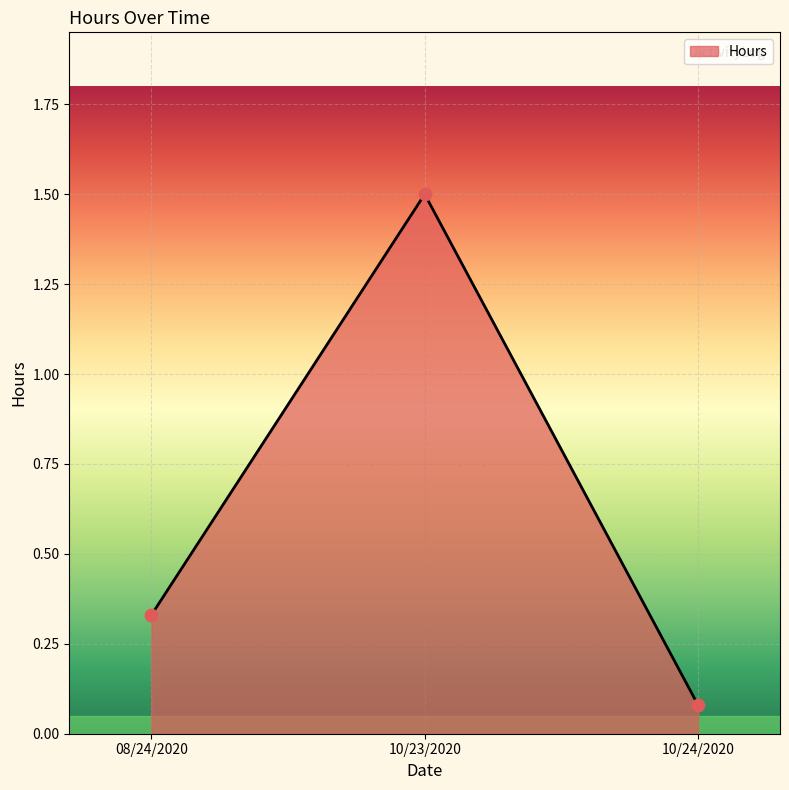

Between 10/24/2020 and 08/24/2020, which is larger?

08/24/2020